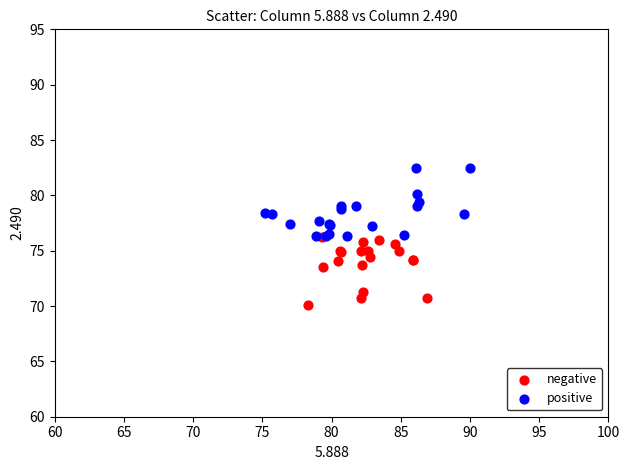

Which series reaches the maximum Y coordinate?

positive